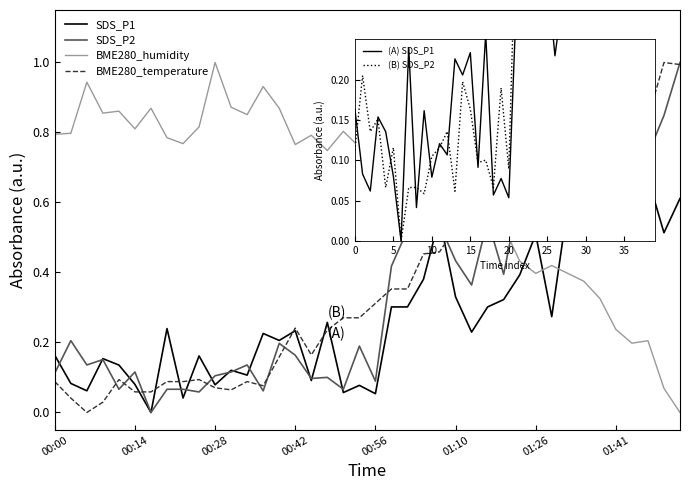

After their last crossing, which series has the higher values: BME280_humidity or SDS_P2?

SDS_P2